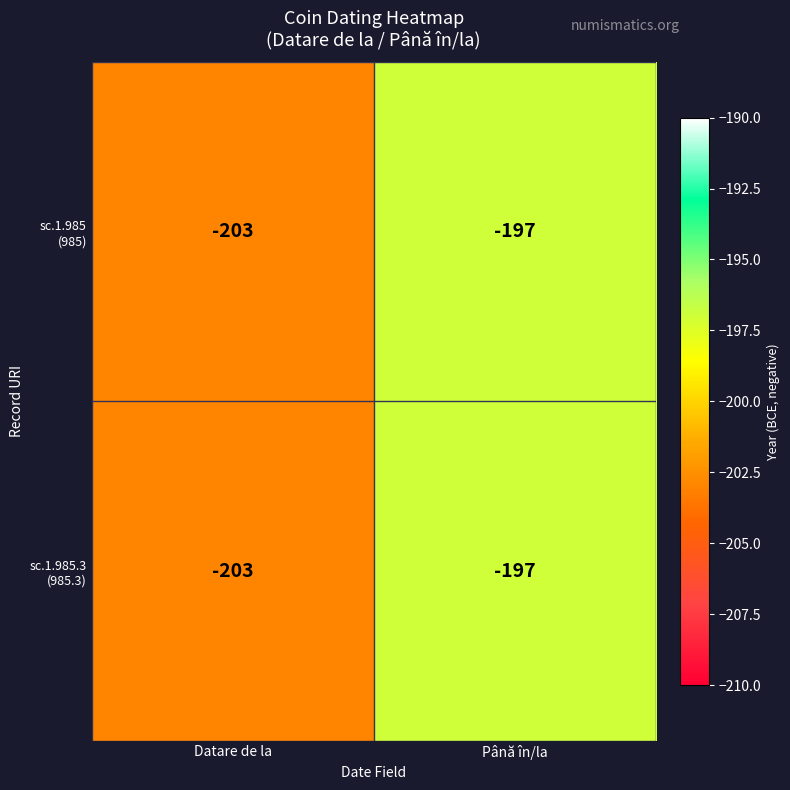

At how many categories does at least one series exceed -199?

1